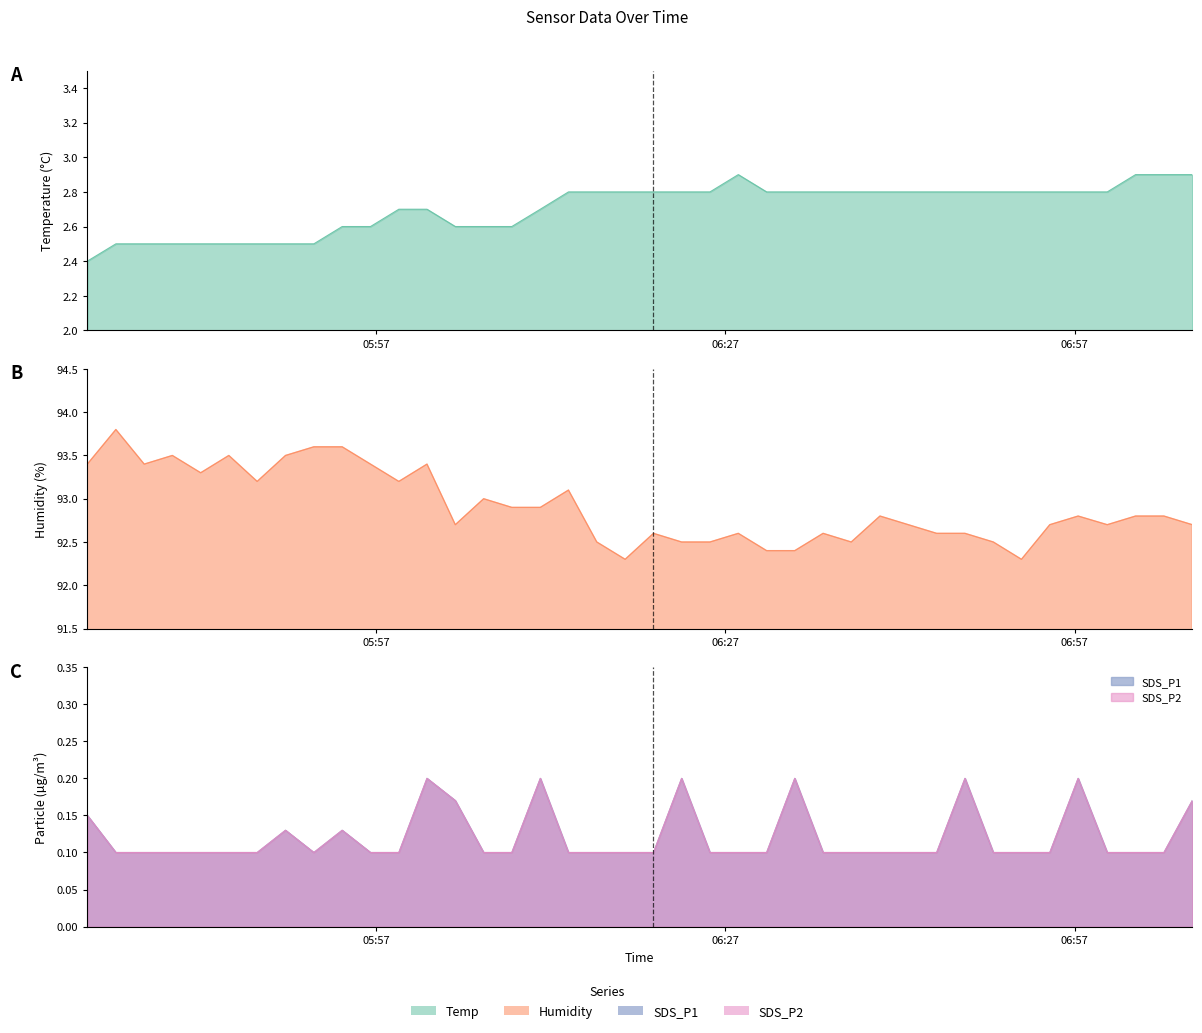

The SDS_P2 series shows 0.1 at 2024/01/18 06:45:09. True or false?

False